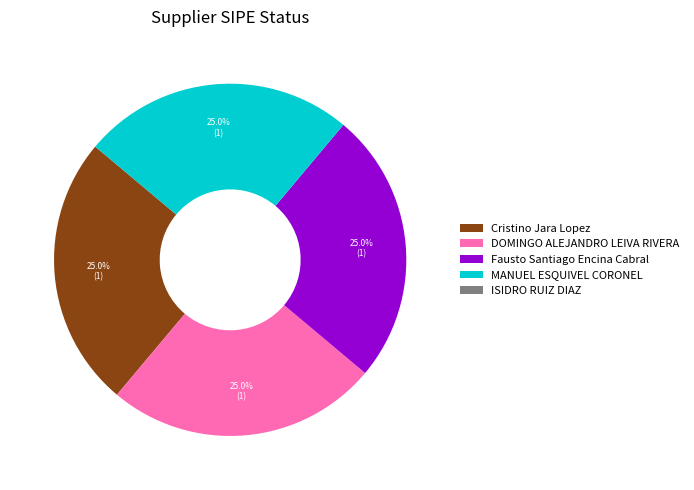

Does any single category account for the majority?

No